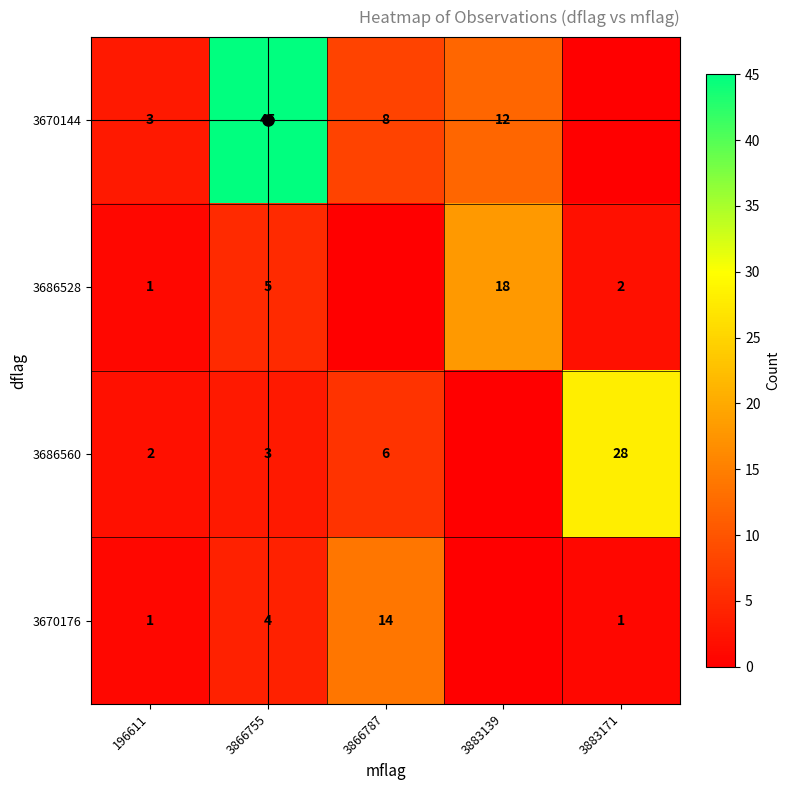

Rank the series at 3866755 from highest to lowest value.

3670144, 3686528, 3670176, 3686560